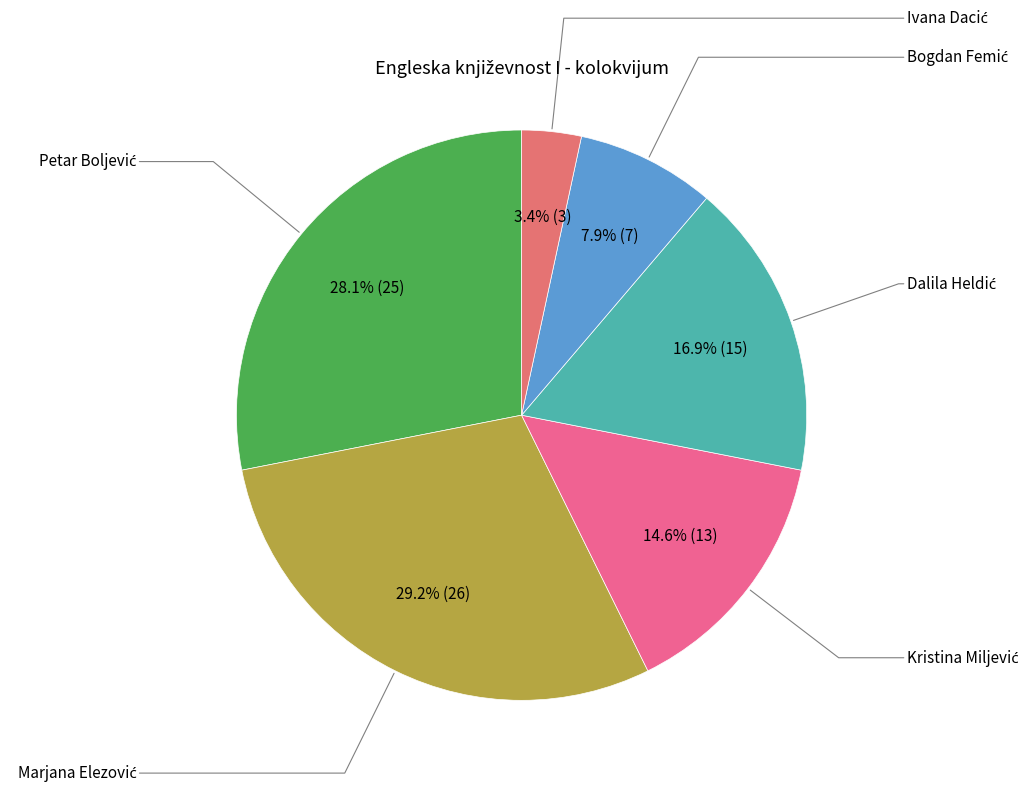

To the nearest percent, what is the difference between the largest and smallest slice percentages?

26%